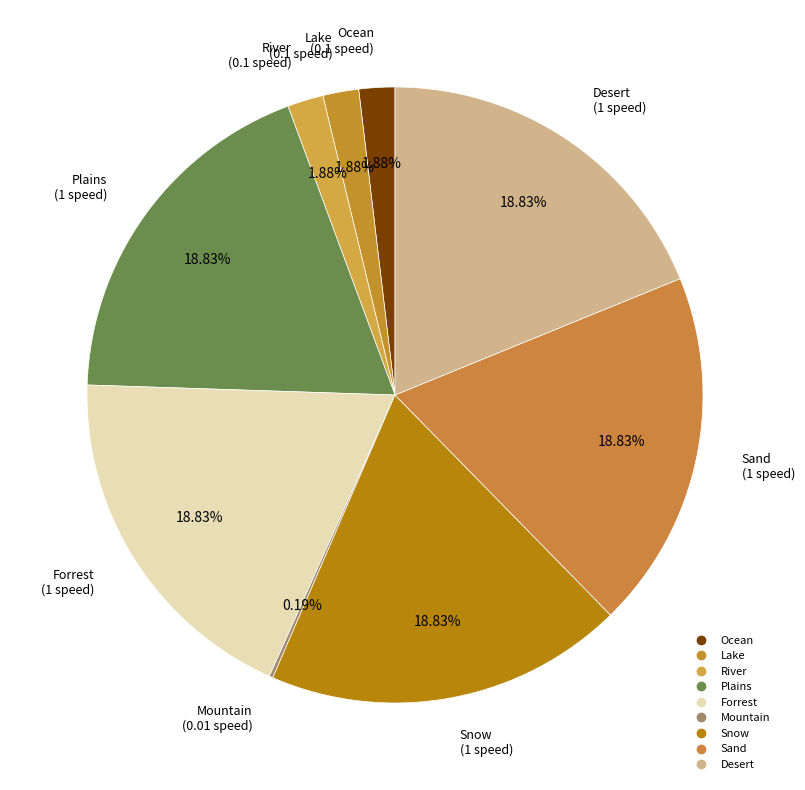

To the nearest percent, what is the difference between the largest and smallest slice percentages?

19%